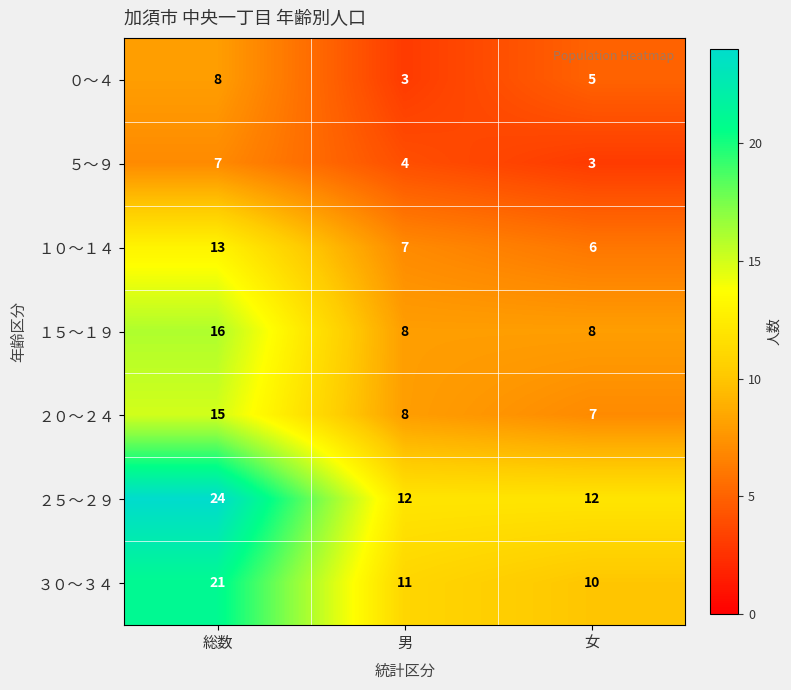

Rank the series at 総数 from highest to lowest value.

２５～２９, ３０～３４, １５～１９, ２０～２４, １０～１４, ０～４, ５～９